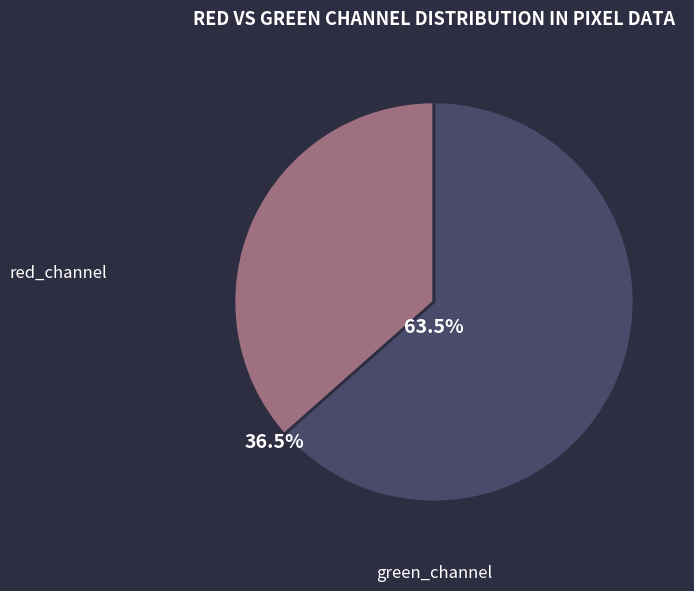

How many segments does this pie chart have?

2